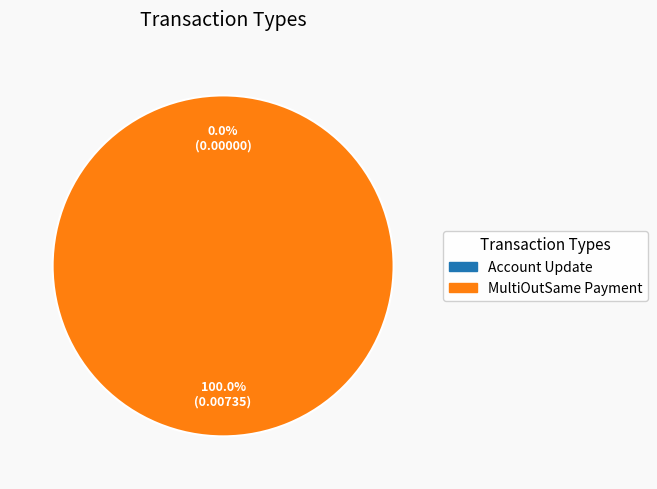

The MultiOutSame Payment slice represents 100% of the pie. True or false?

True